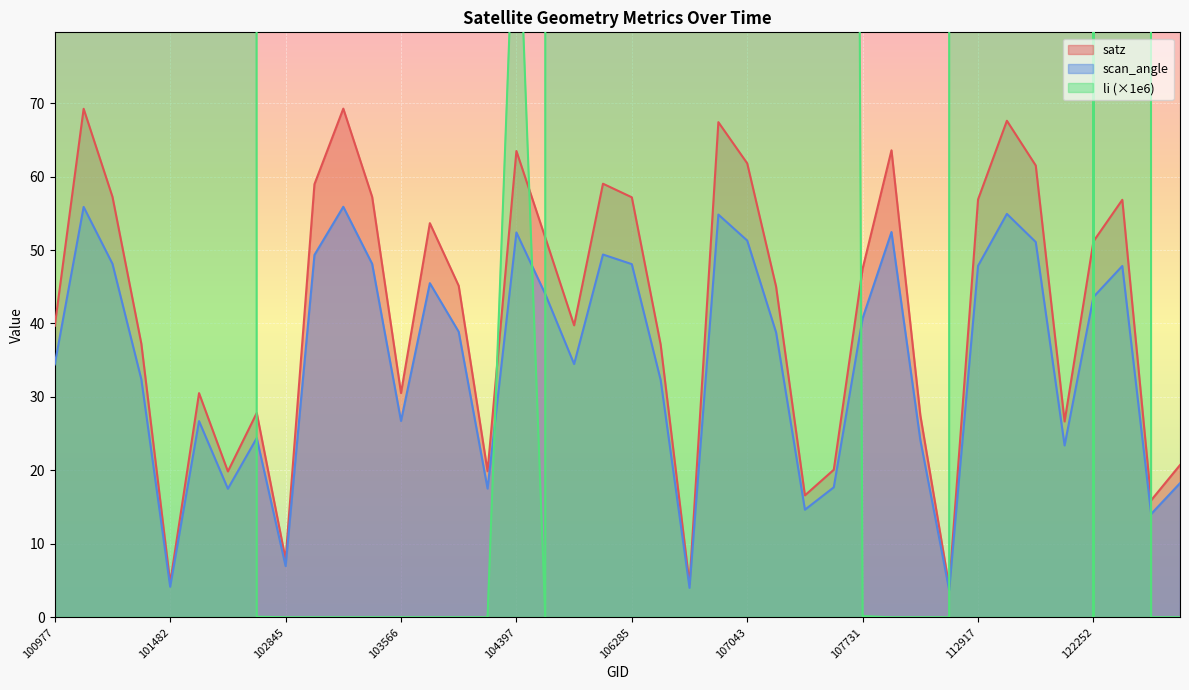

At which category does scan_angle reach its first local peak?

101111